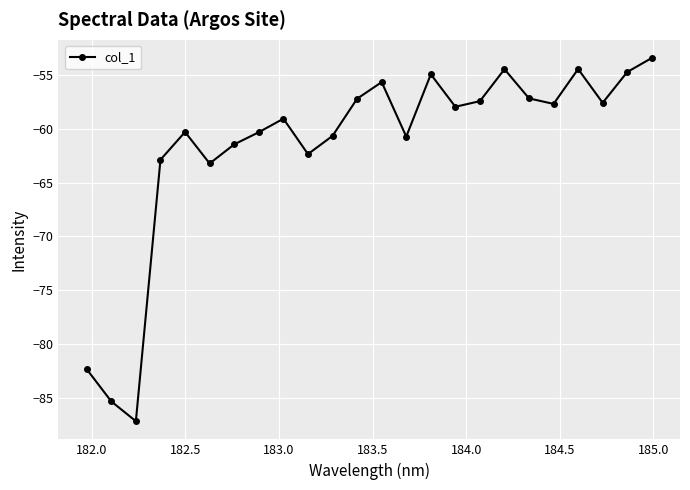

What is the value of the 22nd point from the left?

-57.6